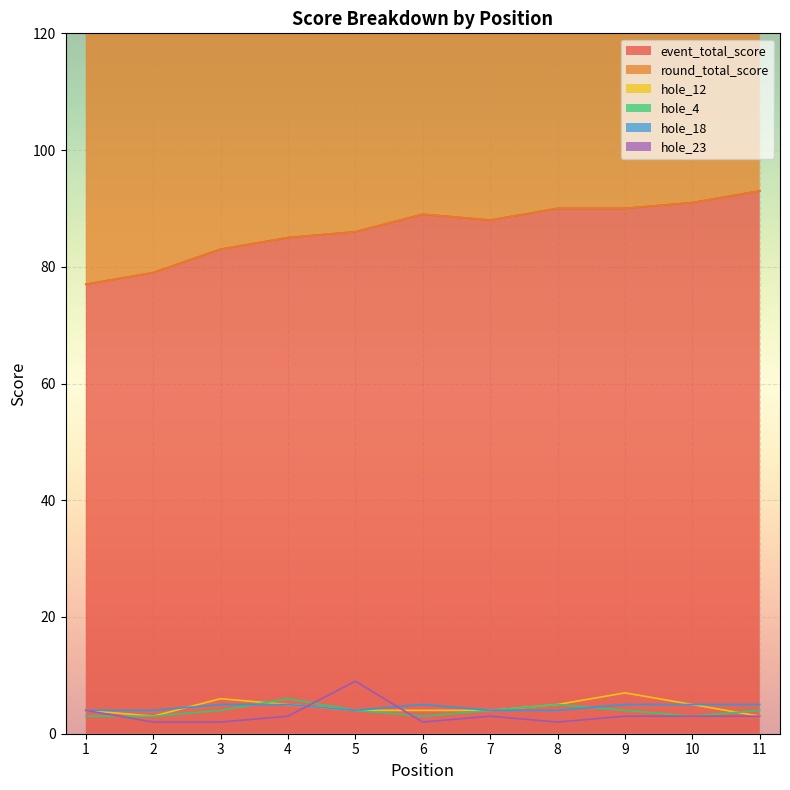

Where is the first local minimum for hole_4?

6